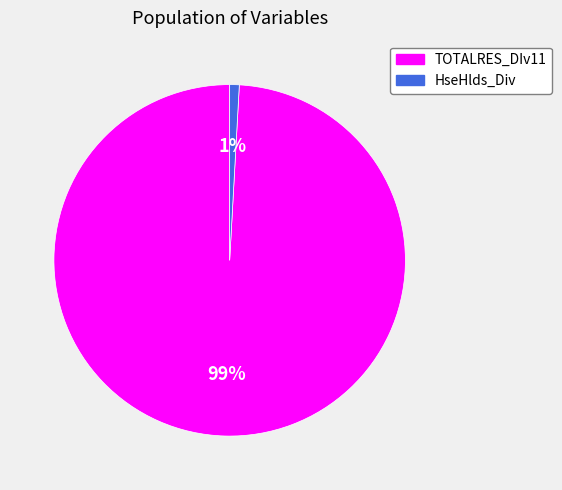

To the nearest percent, what portion does TOTALRES_DIv11 represent?

99%